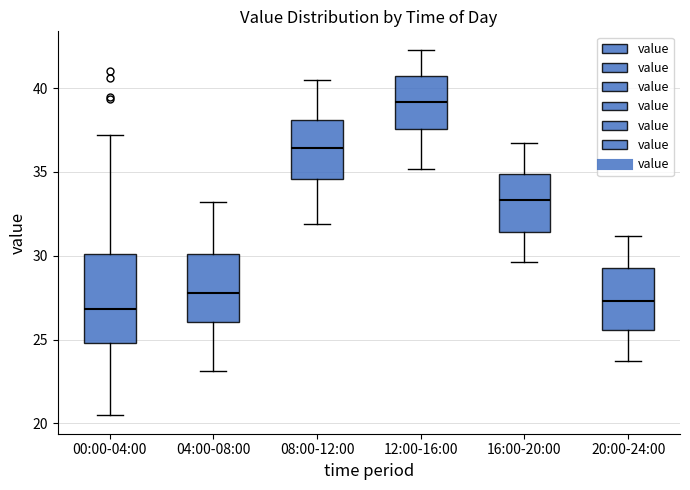

Where does the upper whisker of the box for 16:00-20:00 end on the y-axis? The values are not printed on the chart, so give them approximately, as read against the axis.

36.5